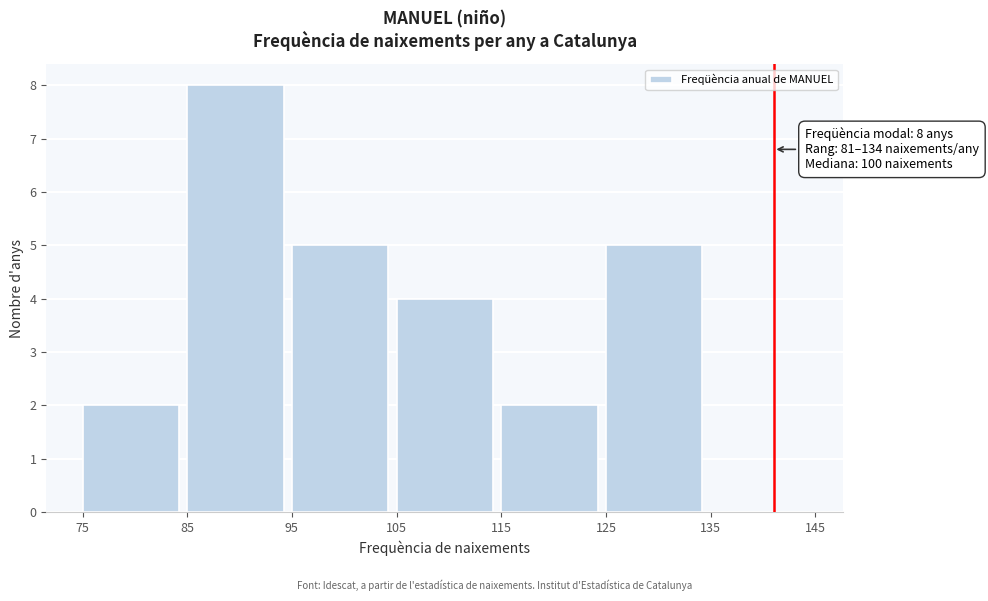

Over which range of the x-axis is the bar tallest?

85 to 95